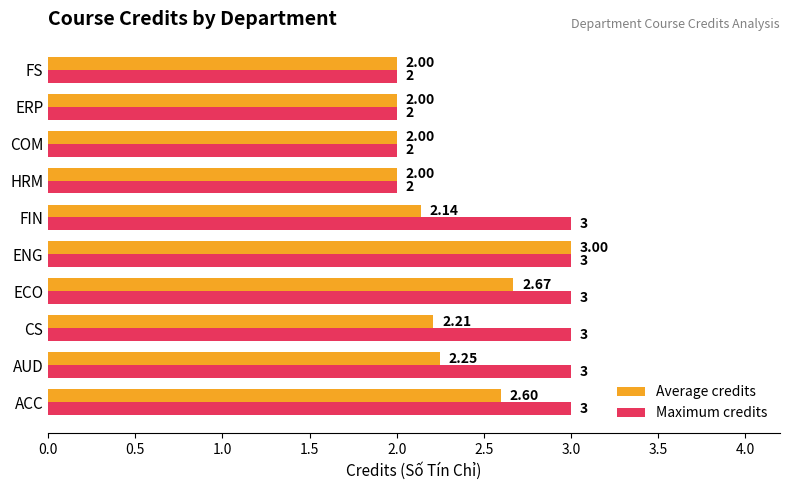

Which series changed the most between ECO and FS?

Maximum credits